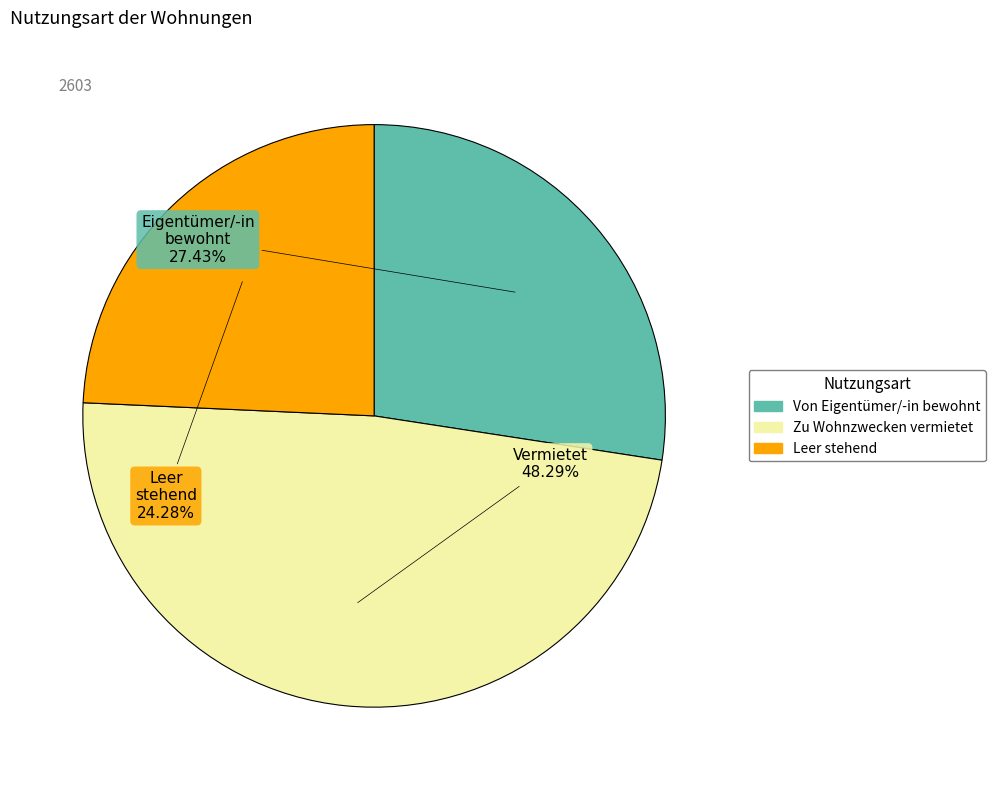

Count the number of slices in the pie.

3